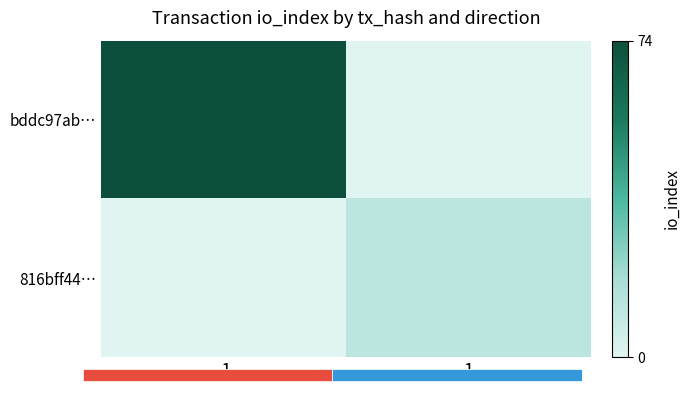

Is it true that 816bff44… equals 0.1 at -1?

False